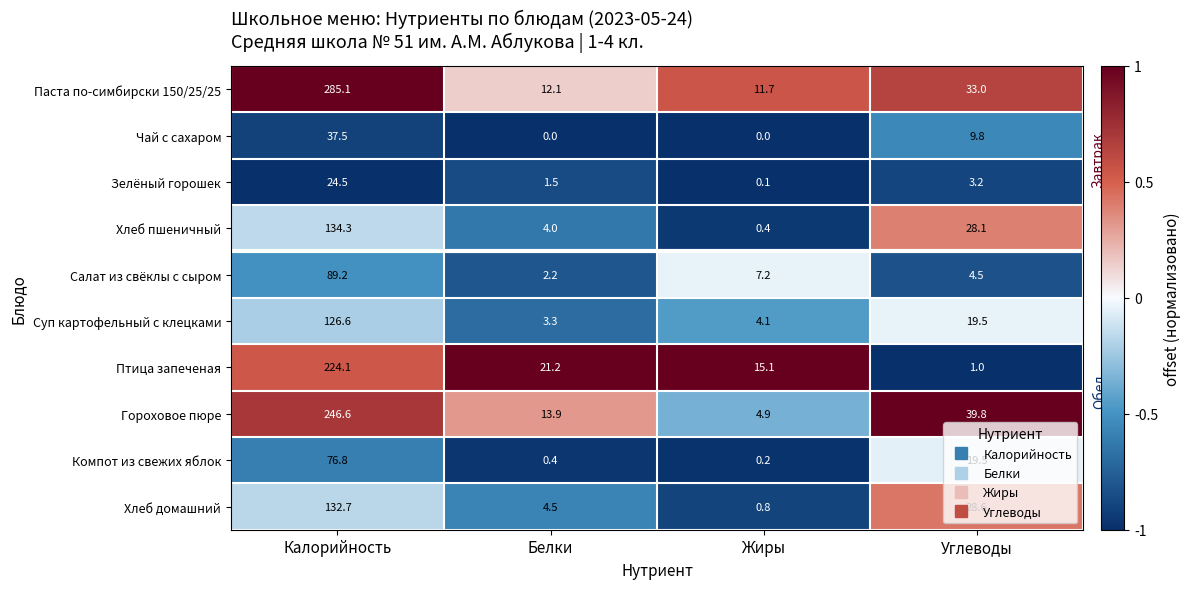

At which label does Гороховое пюре reach its minimum?

Жиры